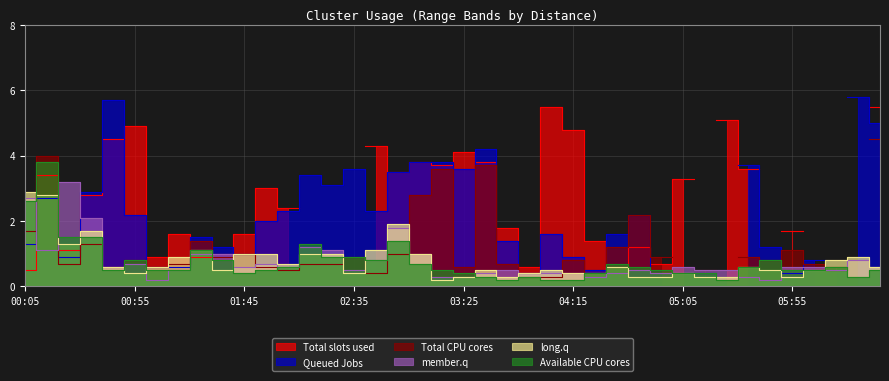

Does the chart have visible grid lines?

Yes